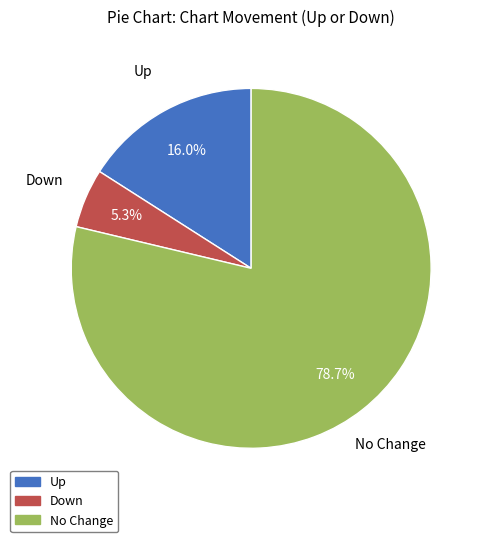

Rank the categories by value from highest to lowest.

No Change, Up, Down